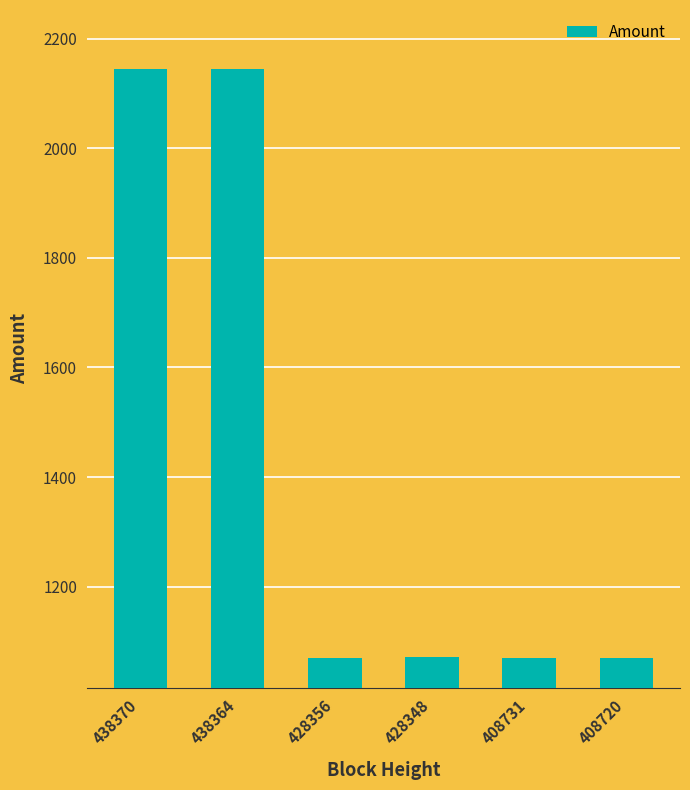

What is the value of the 2nd bar from the left?

2145.0